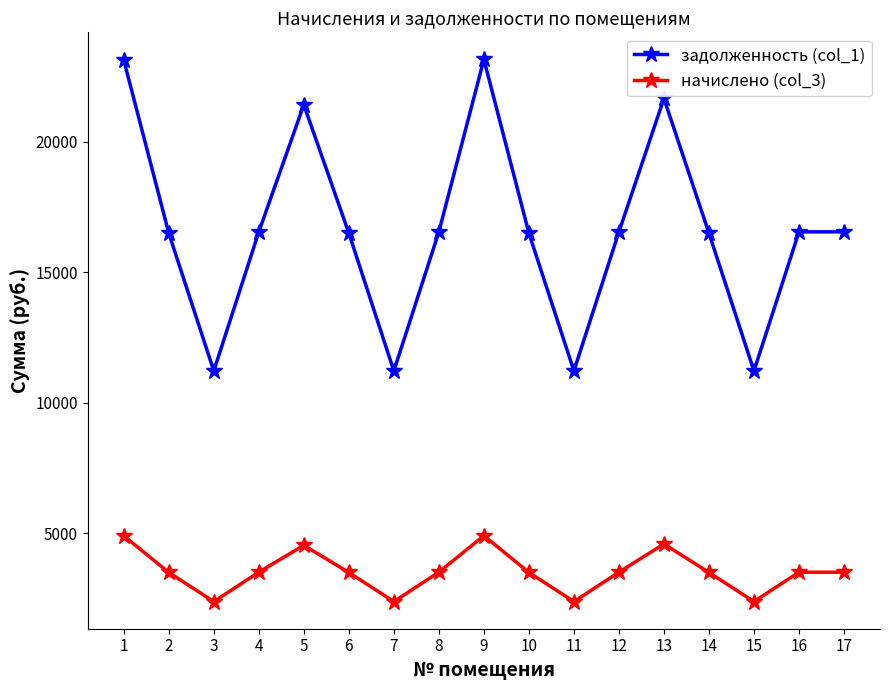

In начислено (col_3), how many points are lower than both neighbors (excluding endpoints)?

4